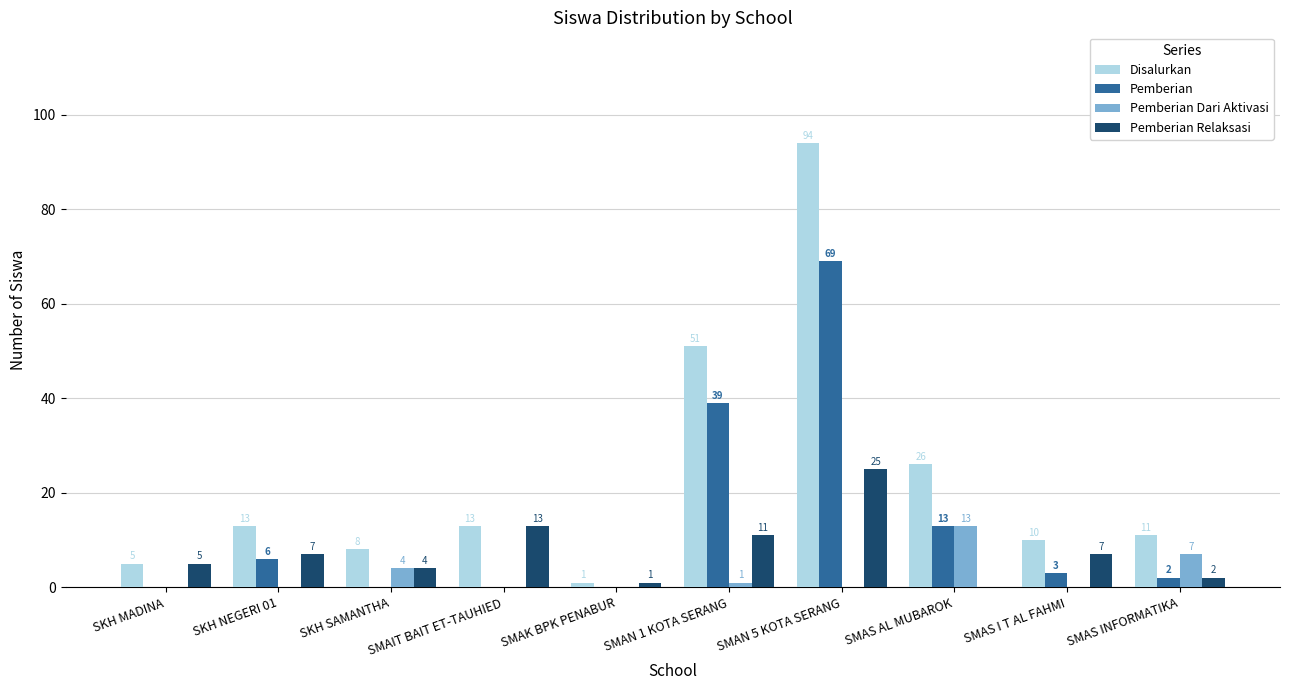

Which series changed the most between SMAN 1 KOTA SERANG and SMAN 5 KOTA SERANG?

Disalurkan